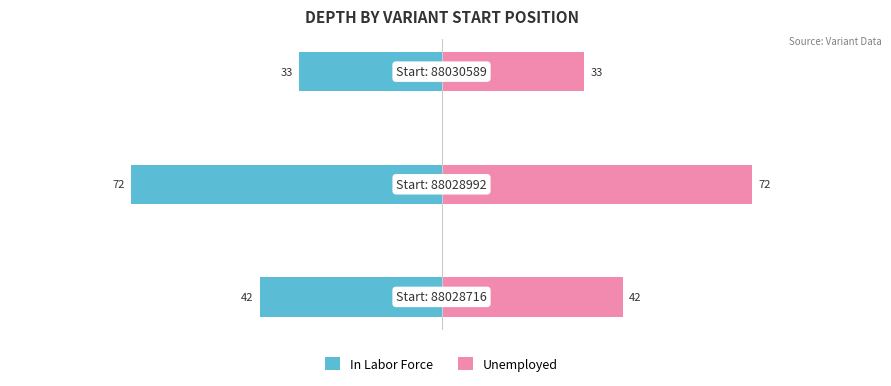

How many data points in In Labor Force are above -42?

1